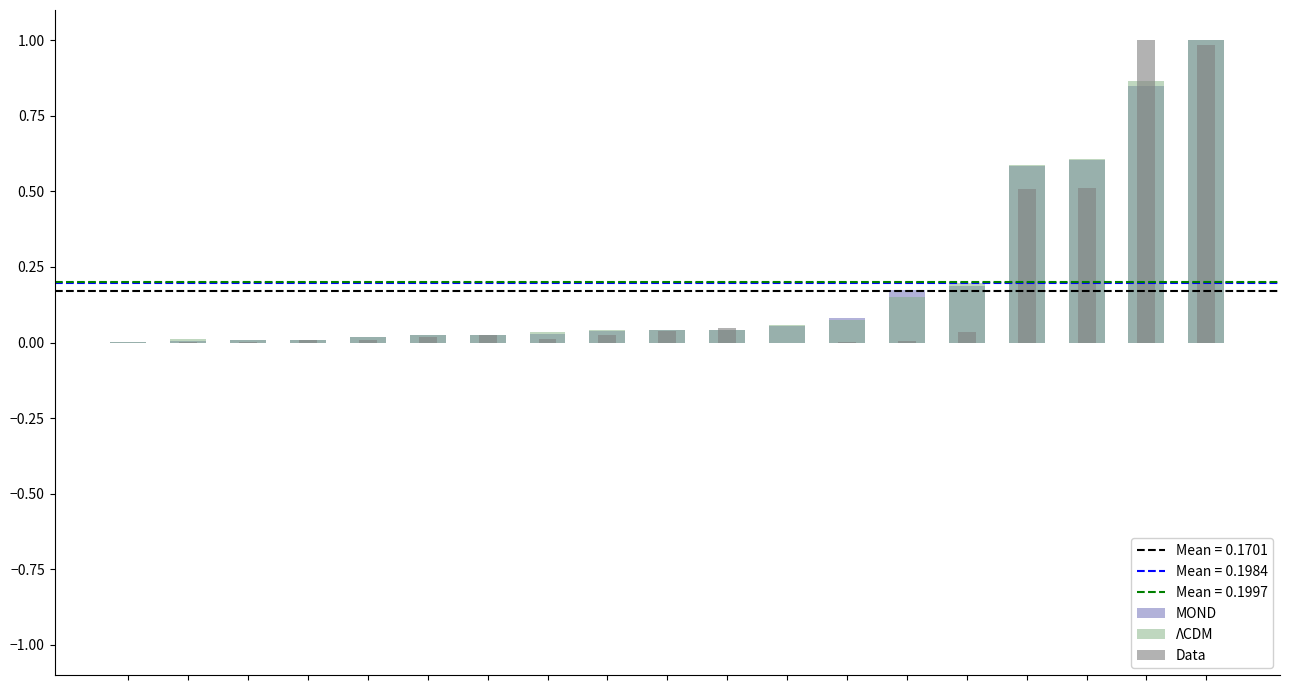

What is the maximum value for Data?

1.0